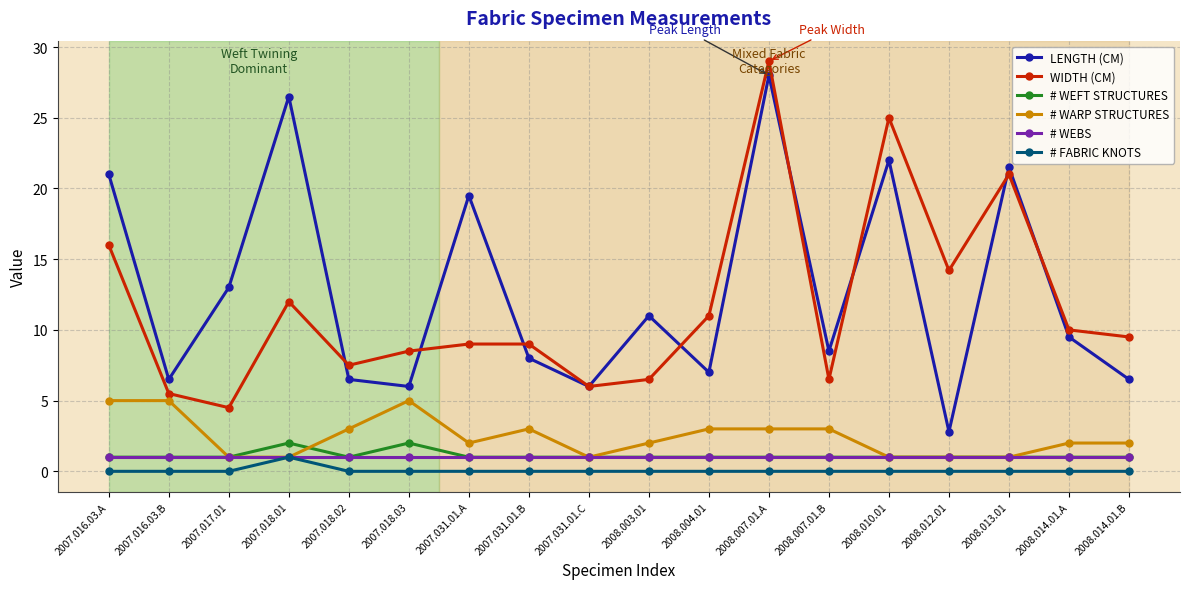

True or false: # WEFT STRUCTURES and # FABRIC KNOTS intersect in this chart.

False